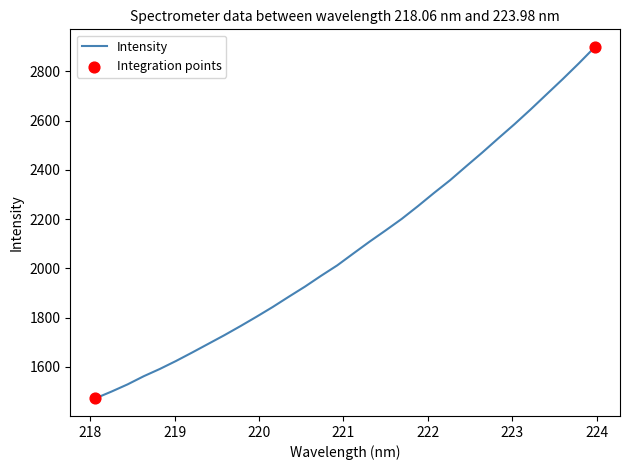

What is the minimum value shown in the chart?

1471.8